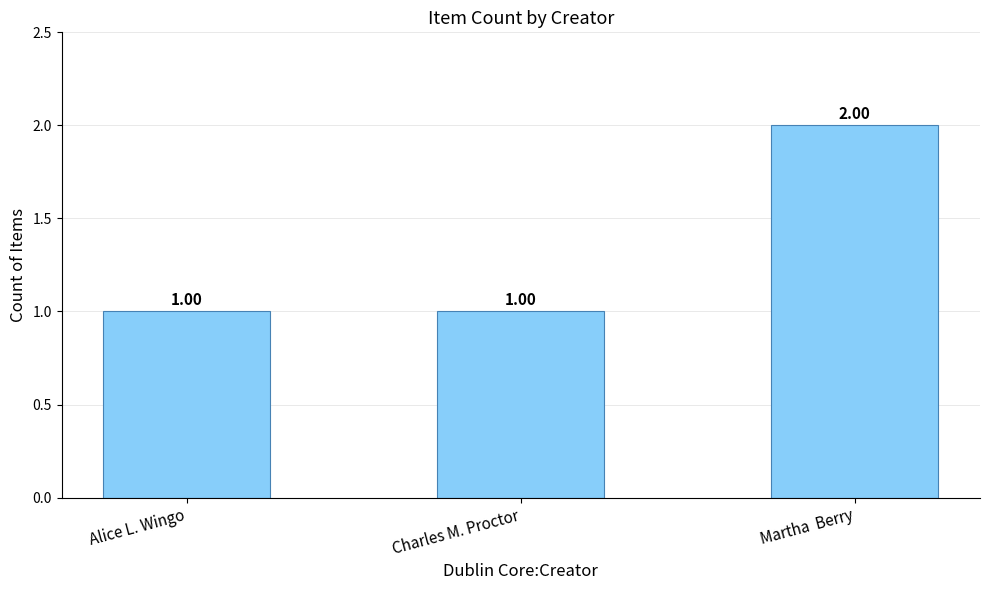

What is the ratio of the value at Alice L. Wingo to the value at Martha  Berry?

0.5